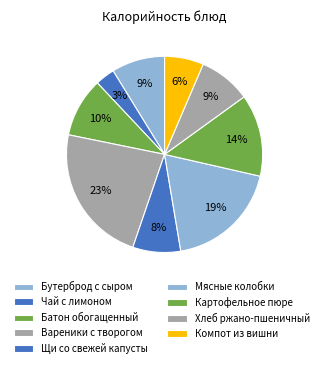

To the nearest percent, what is the combined percentage of Хлеб ржано-пшеничный and Чай с лимоном?

12%